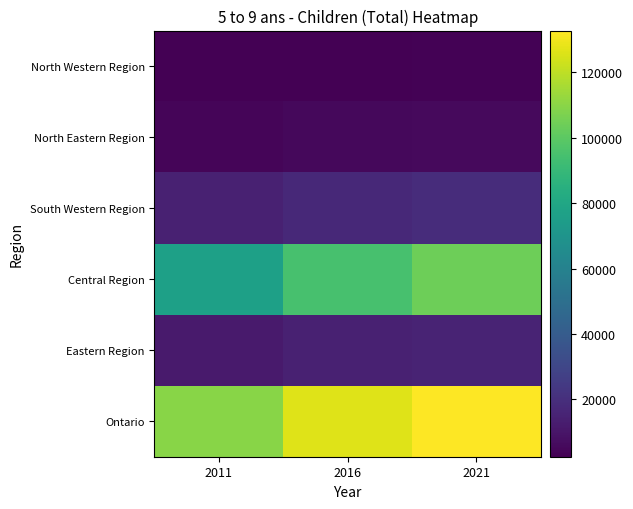

At 2011, list the series in order from smallest to largest.

North Western Region, North Eastern Region, Eastern Region, South Western Region, Central Region, Ontario